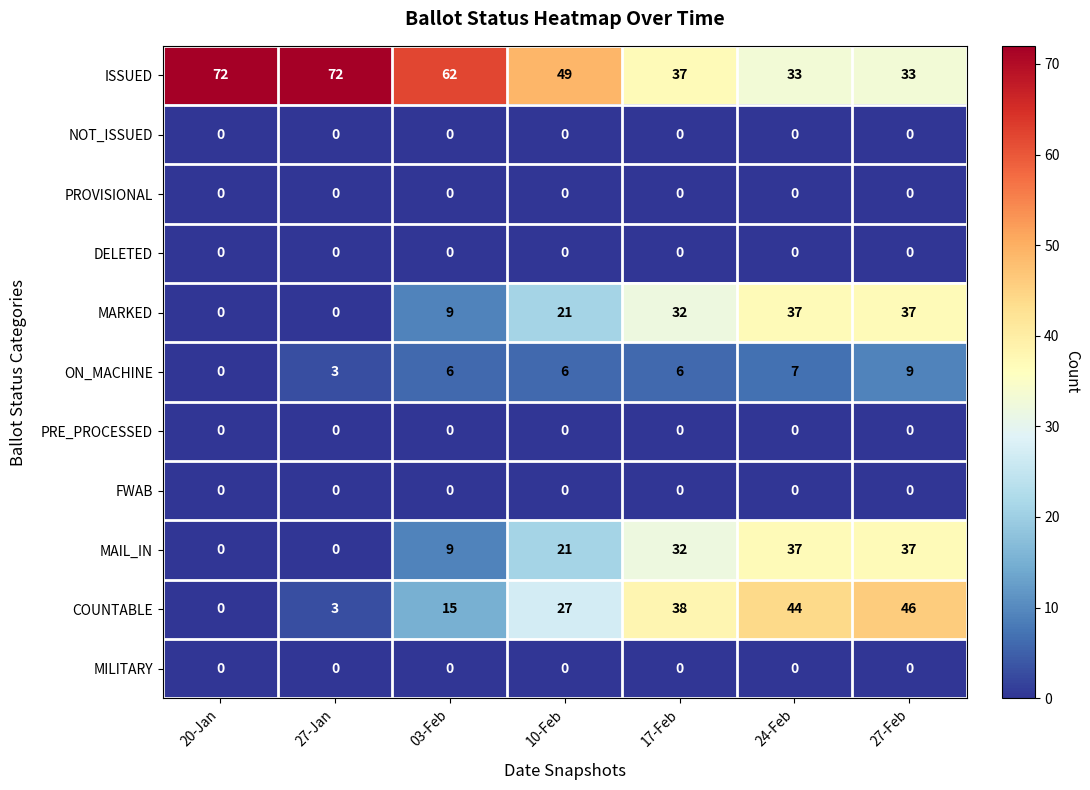

What is the sum of all MARKED values?

136